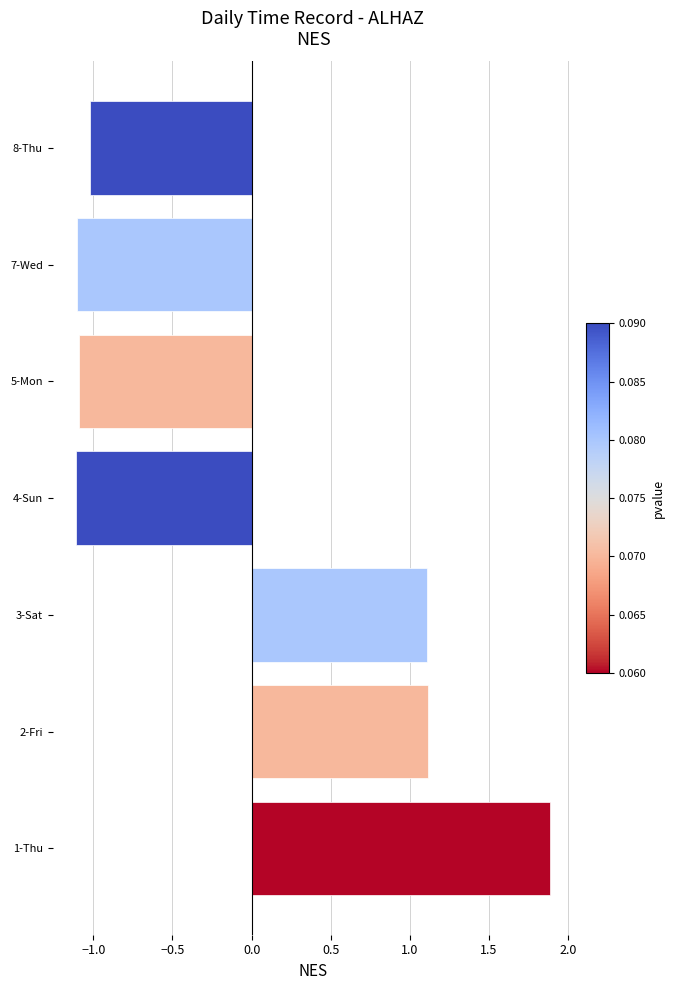

Reading bottom to top, transcribe all the data shown in this chart.

1.9	1.1	1.1	-1.1	-1.1	-1.1	-1.0